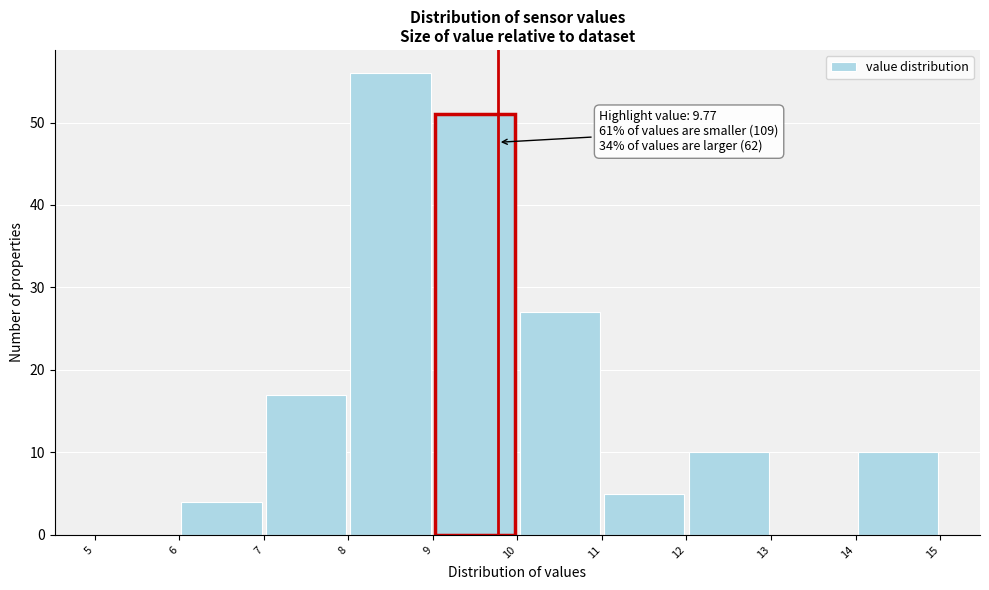

Over which range of the x-axis is the bar tallest?

8 to 9